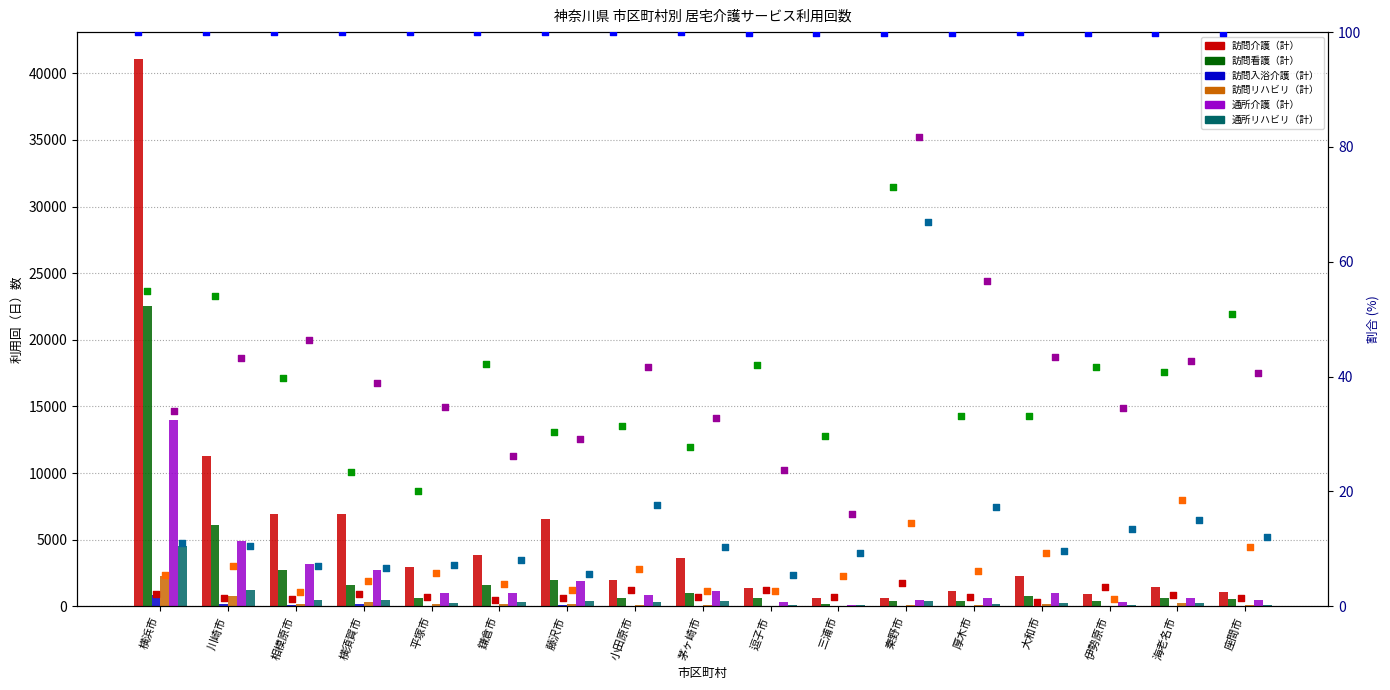

Which series contains the lowest Y value?

訪問入浴介護（計）